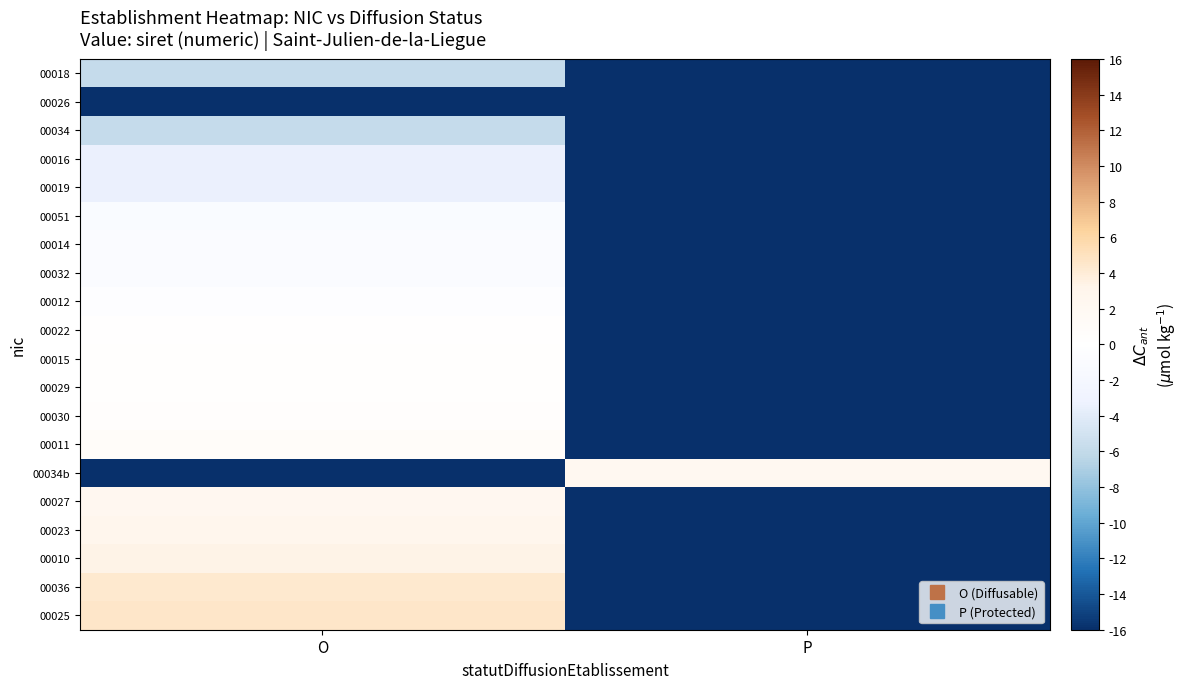

Reading left to right, list all the values displayed in this chart.

00018: O=-5.8	P=-16.0
00026: O=-16.0	P=-16.0
00034: O=-5.8	P=-16.0
00016: O=-3.4	P=-16.0
00019: O=-3.4	P=-16.0
00051: O=-1.1	P=-16.0
00014: O=-0.9	P=-16.0
00032: O=-0.8	P=-16.0
00012: O=-0.4	P=-16.0
00022: O=0.0	P=-16.0
00015: O=0.2	P=-16.0
00029: O=0.3	P=-16.0
00030: O=0.5	P=-16.0
00011: O=0.9	P=-16.0
00034b: O=-16.0	P=2.2
00027: O=2.3	P=-16.0
00023: O=2.8	P=-16.0
00010: O=3.4	P=-16.0
00036: O=4.3	P=-16.0
00025: O=4.6	P=-16.0